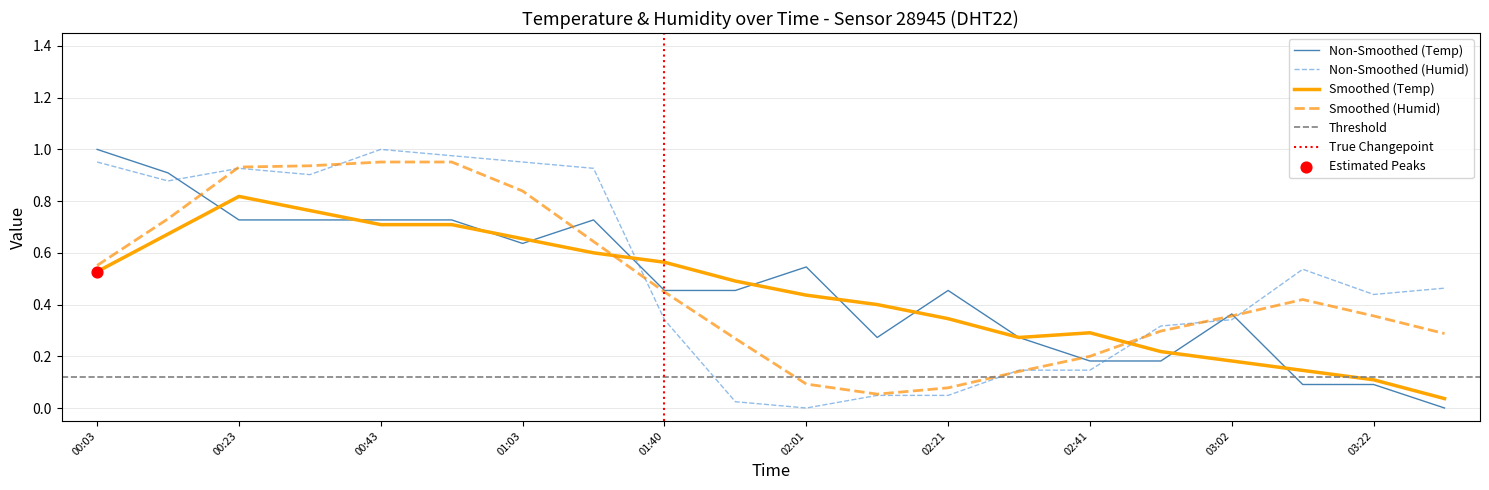

Which series contains the lowest Y value?

temperature